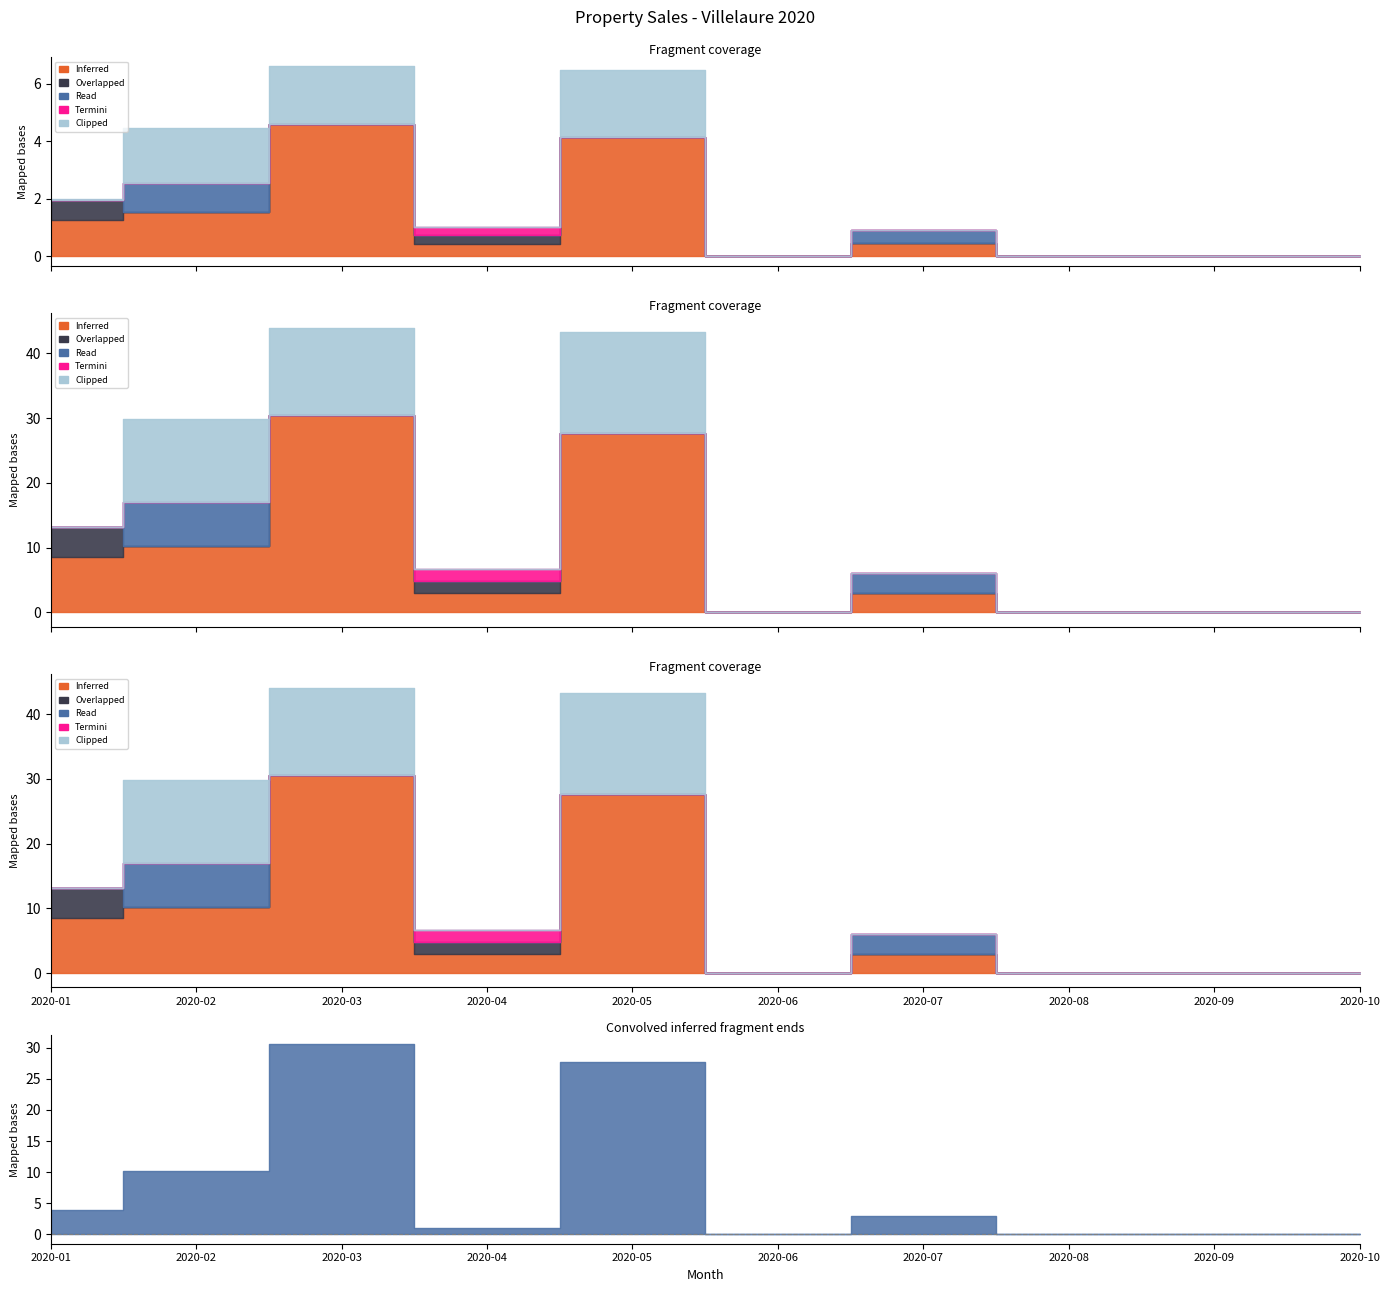

Which category has the highest value in the Maison series?

2020-03